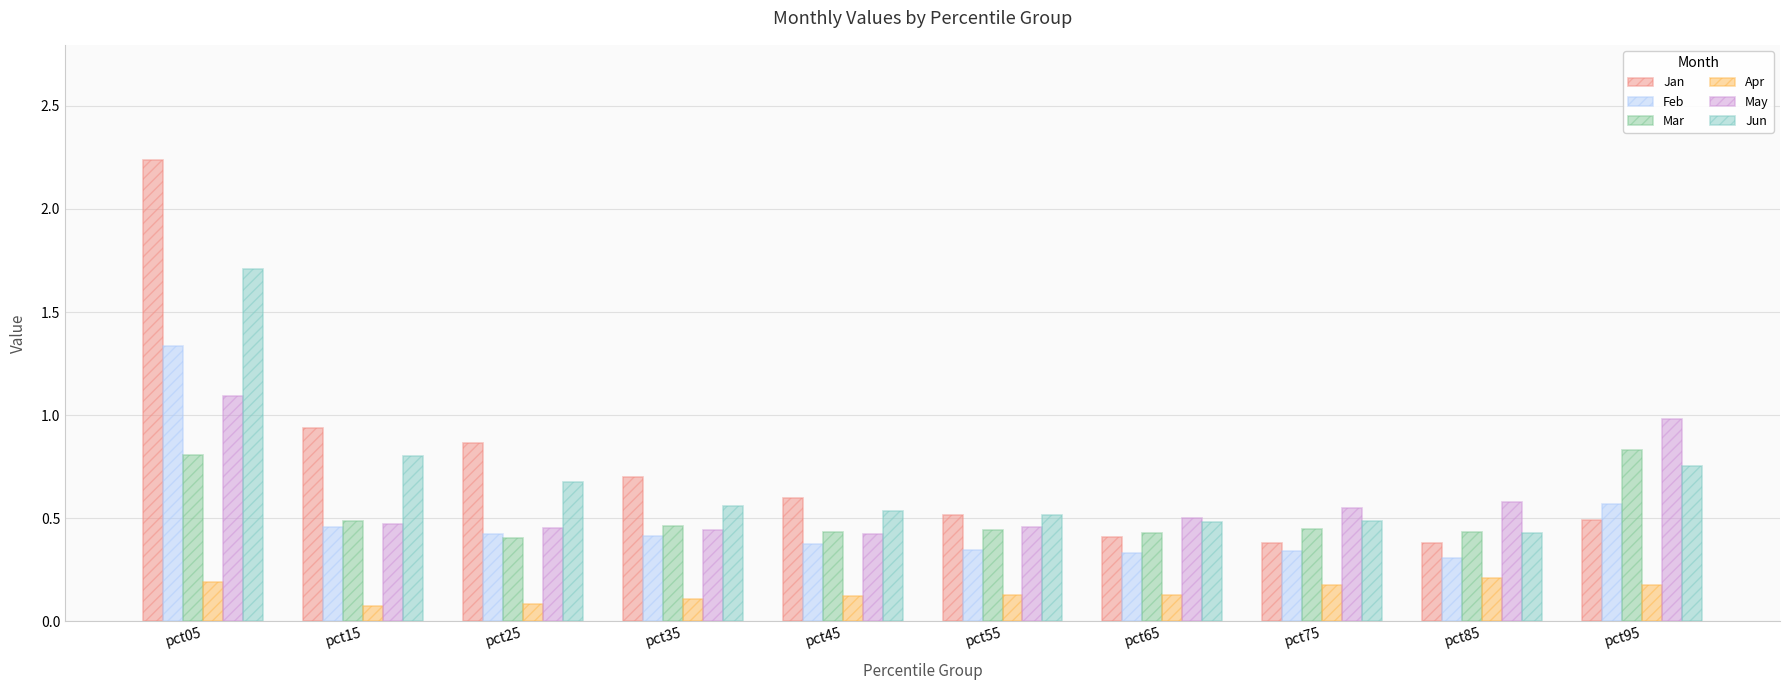

Which category has the highest value across all series?

pct05